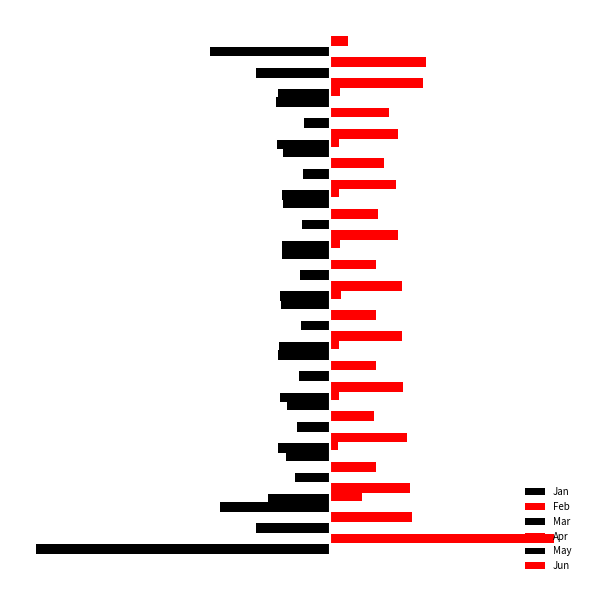

What position from the left is 1?

6